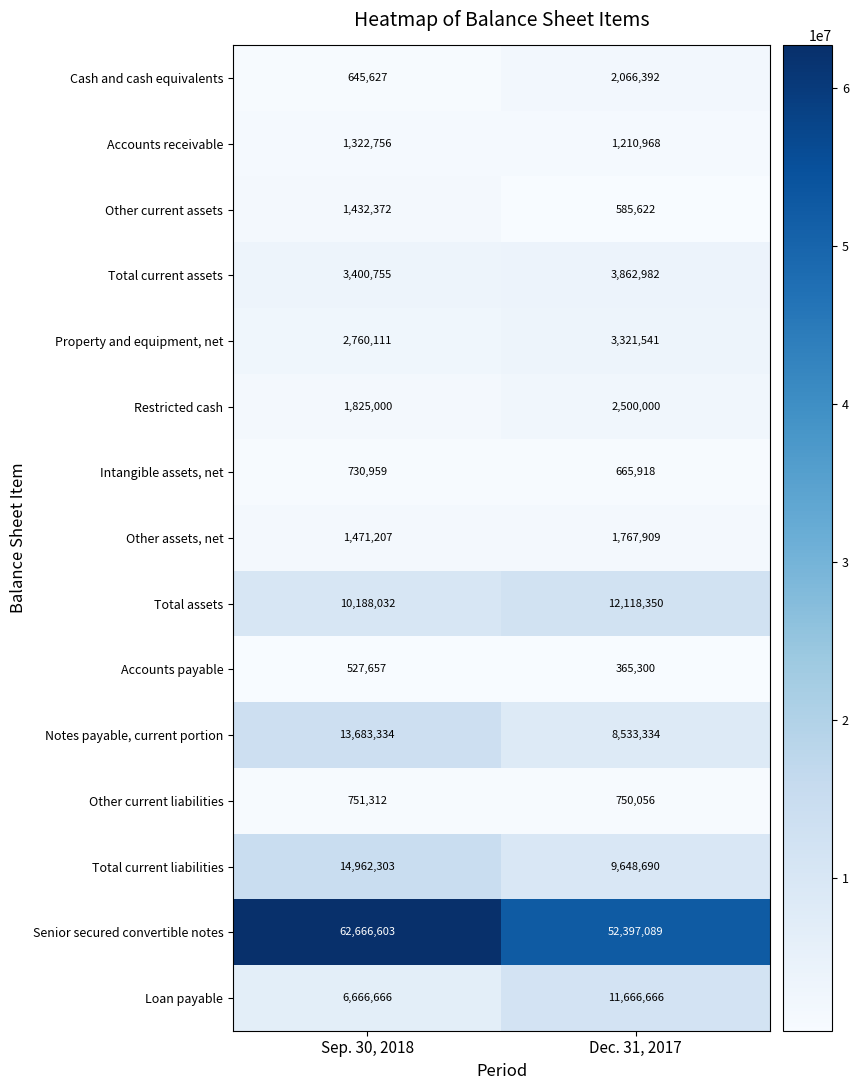

What is the total value across all series at Dec. 31, 2017?

111460817